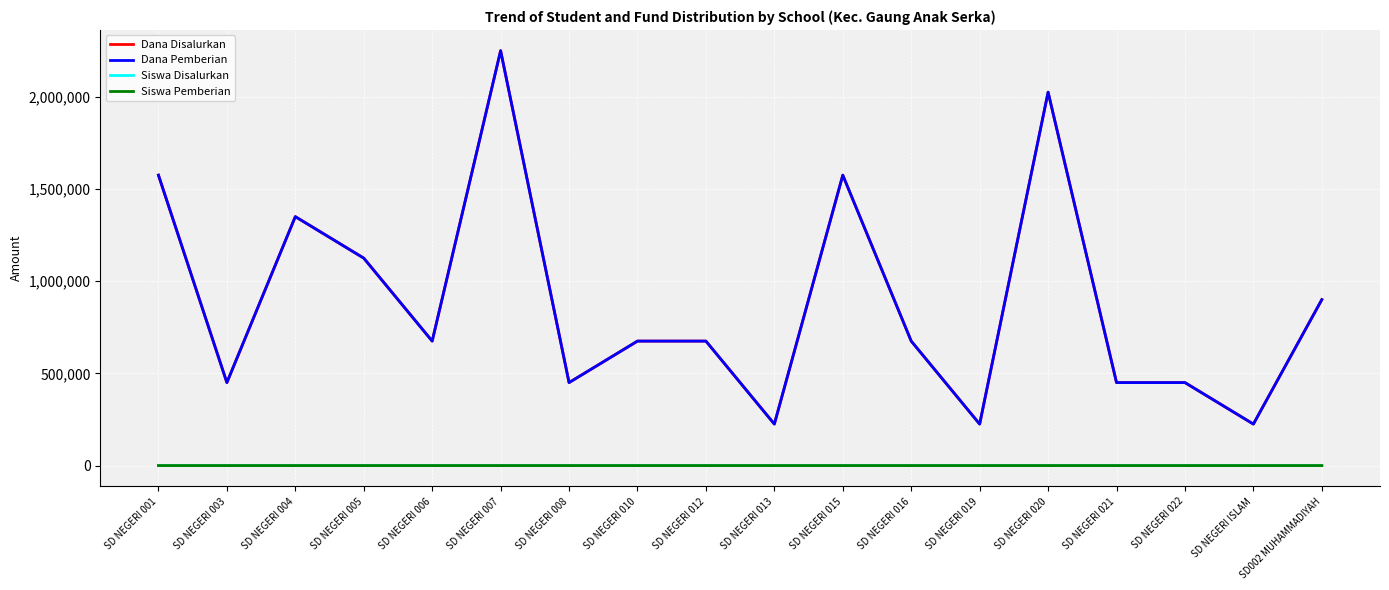

Count the Dana Pemberian values in the range 450000 to 1350000.

11